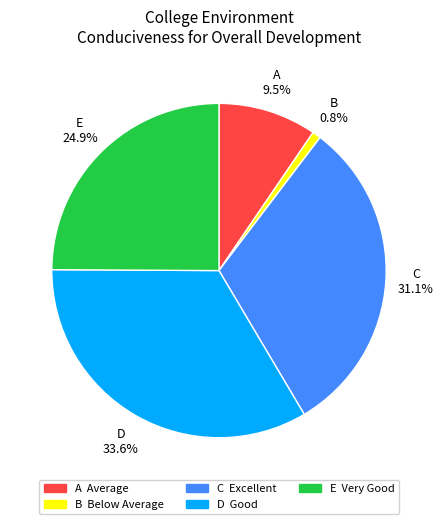

Approximately how many times larger is the value at A Average compared to D Good?

0.3